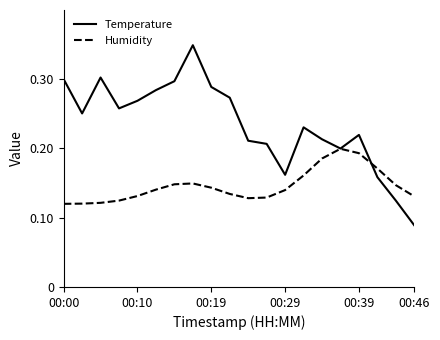

List the series in order of their overall mean, highest first.

Temperature, Humidity